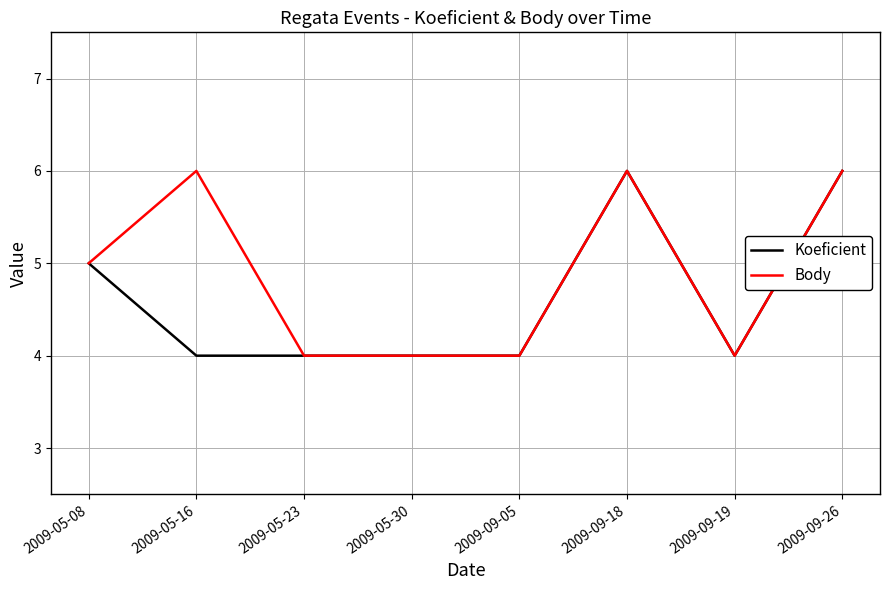

How many distinct data groups are displayed?

2